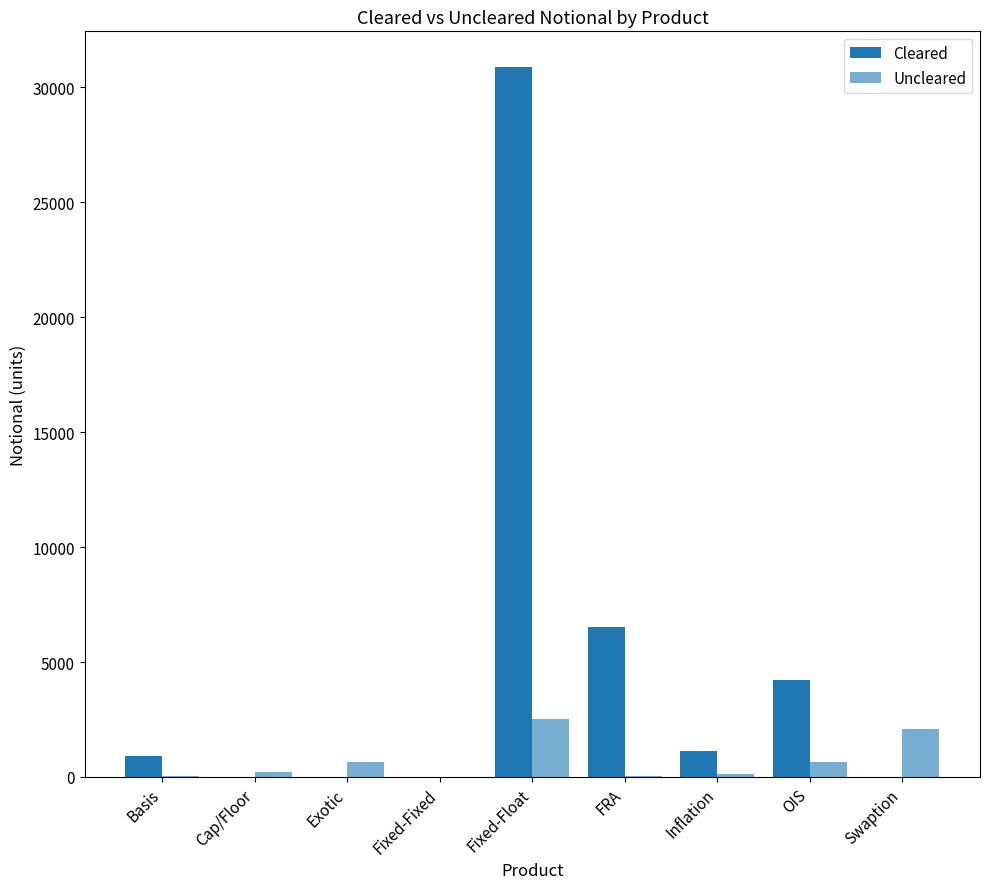

Rank the series at Basis from highest to lowest value.

Cleared, Uncleared